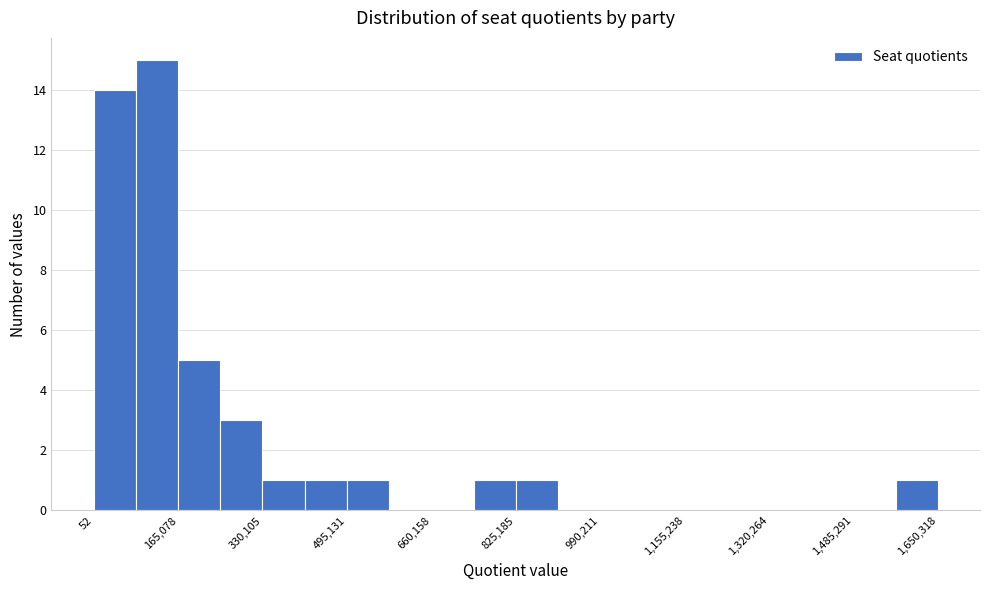

Which range on the x-axis has the tallest bar?

80000 to 160000